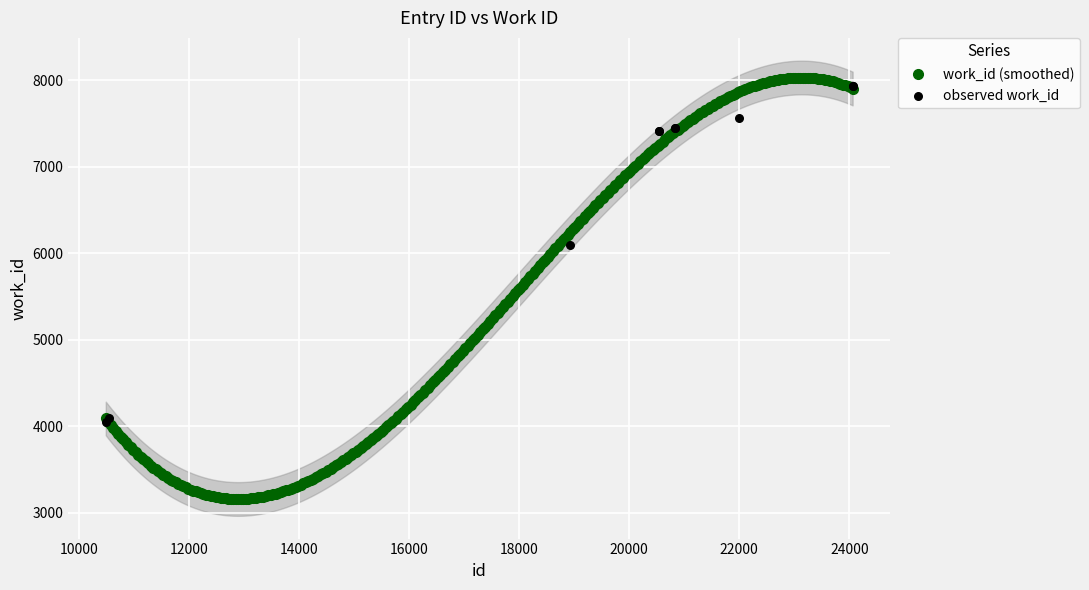

Between 20544 and 20543, which is larger?

20544